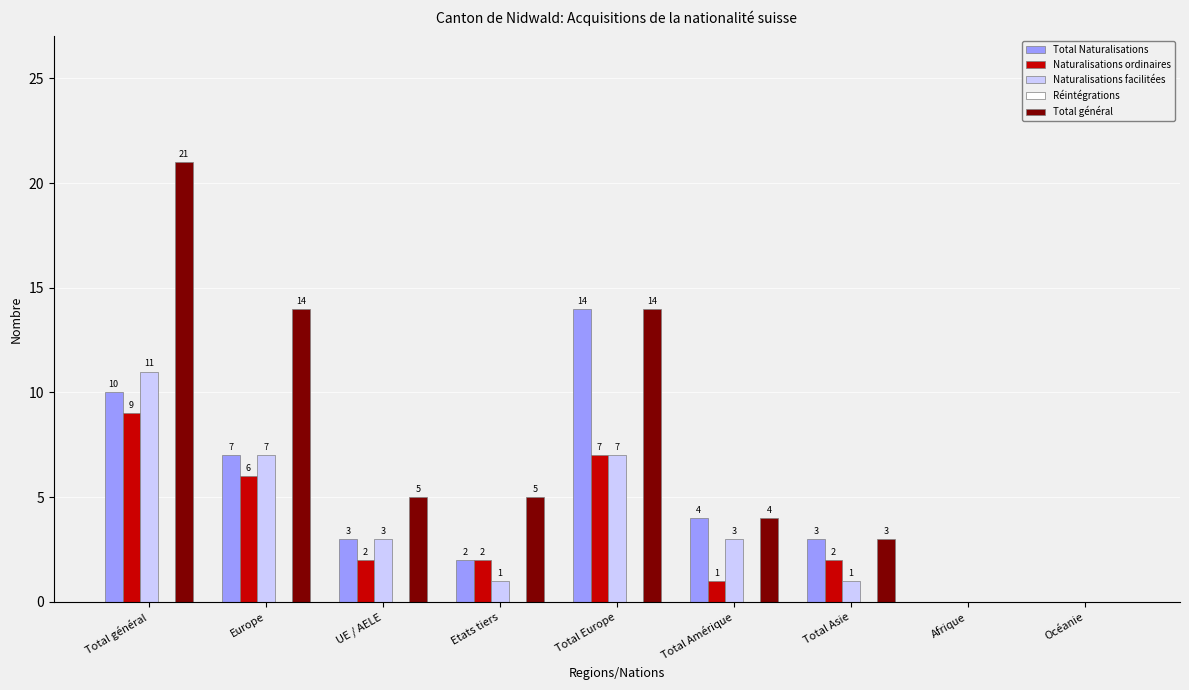

Where does the Naturalisations facilitées series first go above 3?

Total général